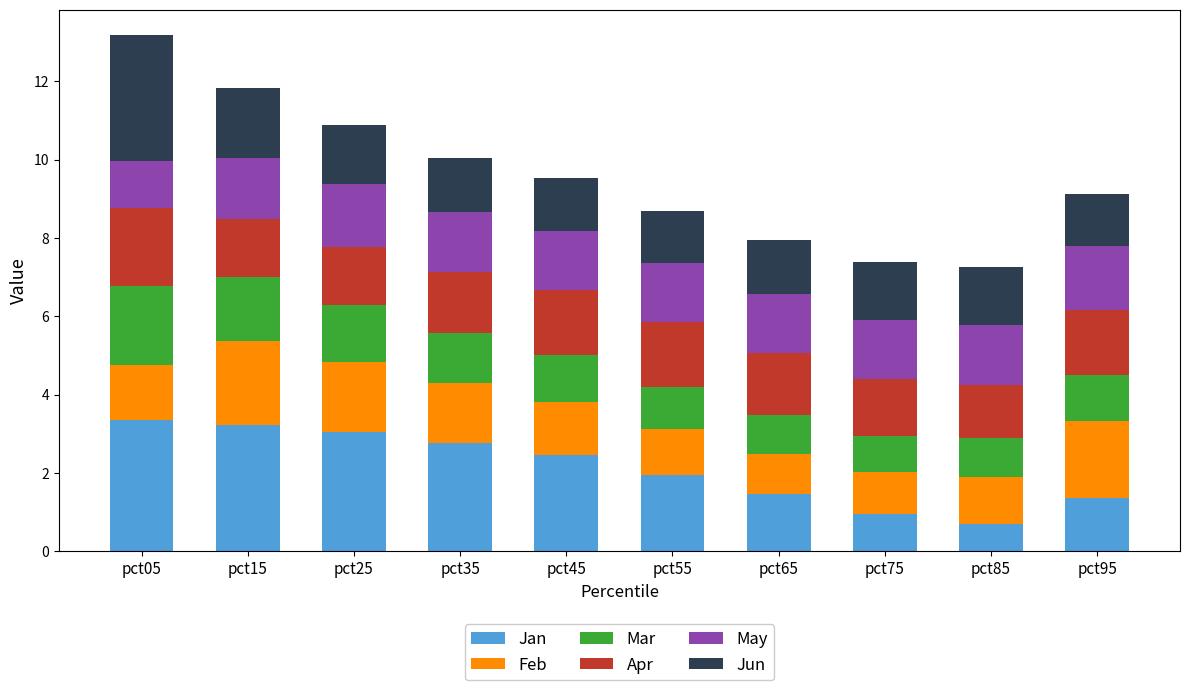

What is the difference between the second highest and second lowest values in the Jan series?

2.3